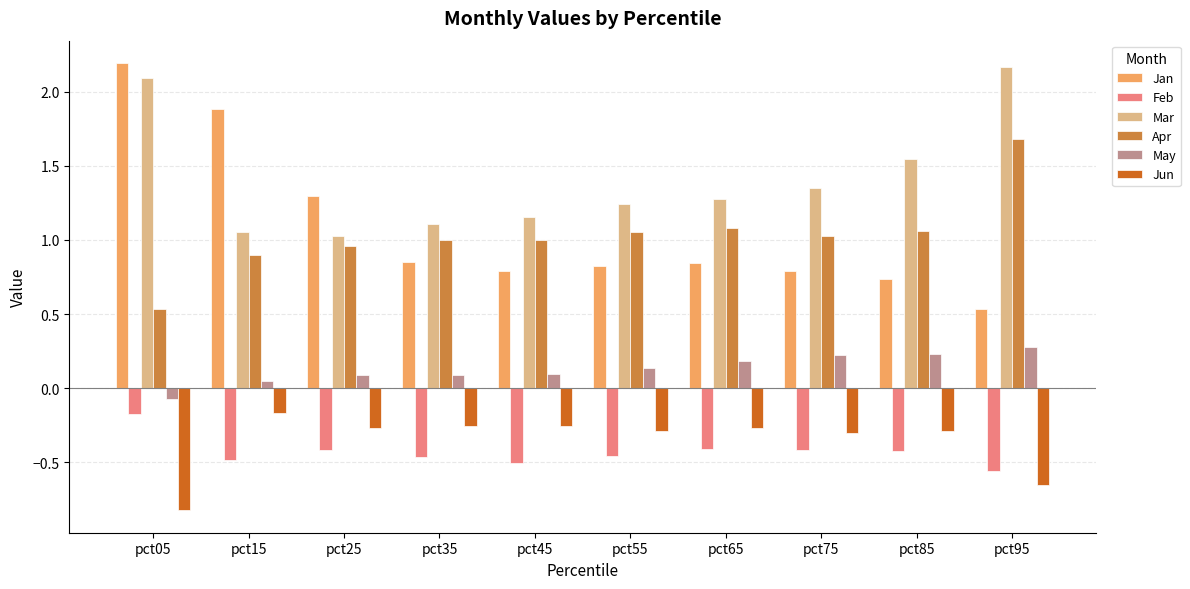

What is the lowest value of the Apr series?

0.5